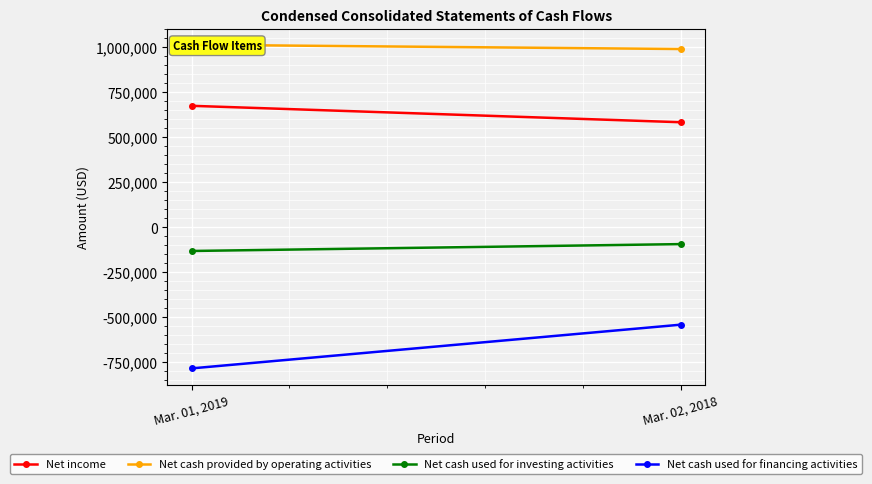

Rank the series at Mar. 02, 2018 from lowest to highest value.

Net cash used for financing activities, Net cash used for investing activities, Net income, Net cash provided by operating activities